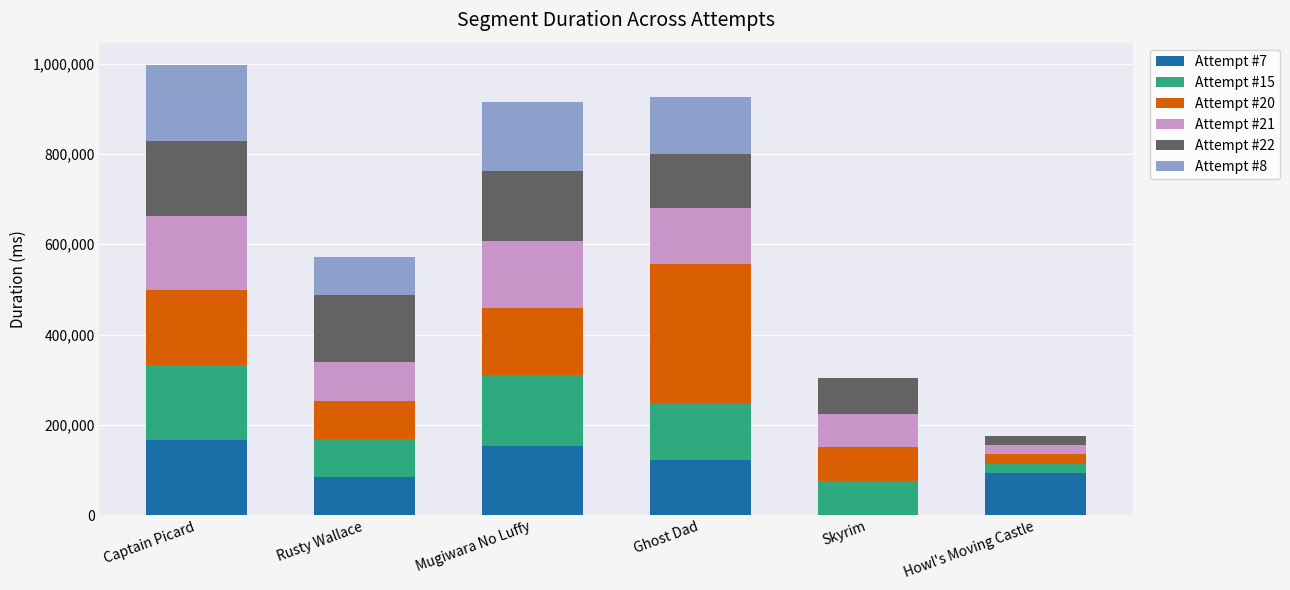

What is the total value across all series at Rusty Wallace?

571050